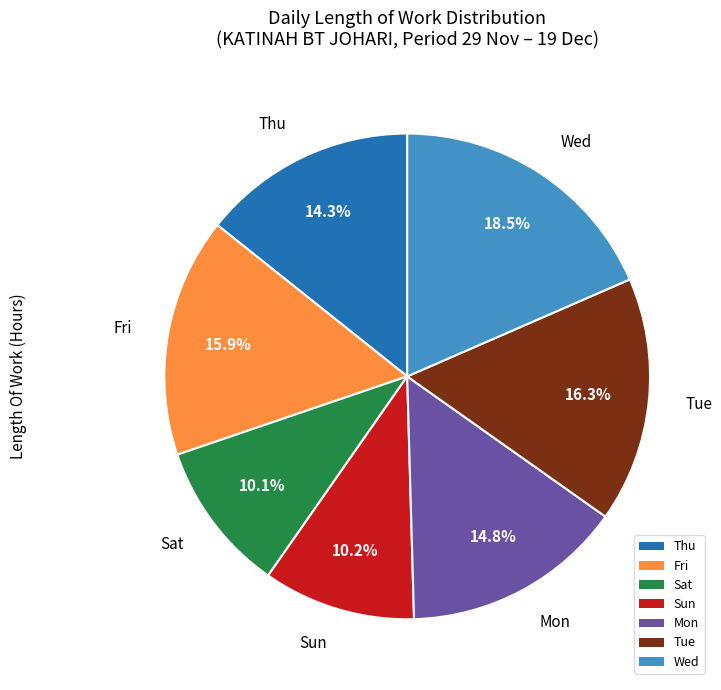

To the nearest percent, what is the average slice percentage?

14%